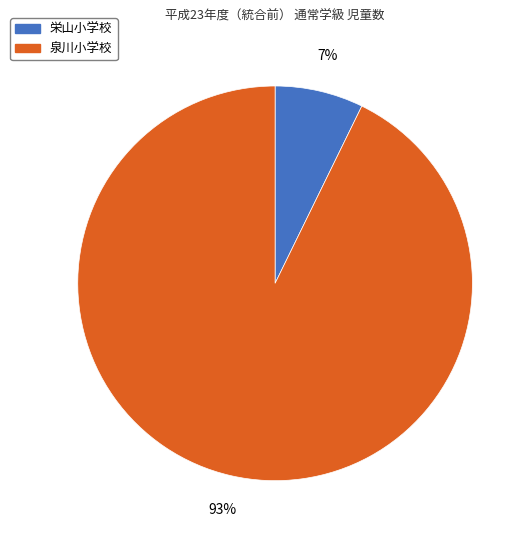

How many slices are in this pie chart?

2